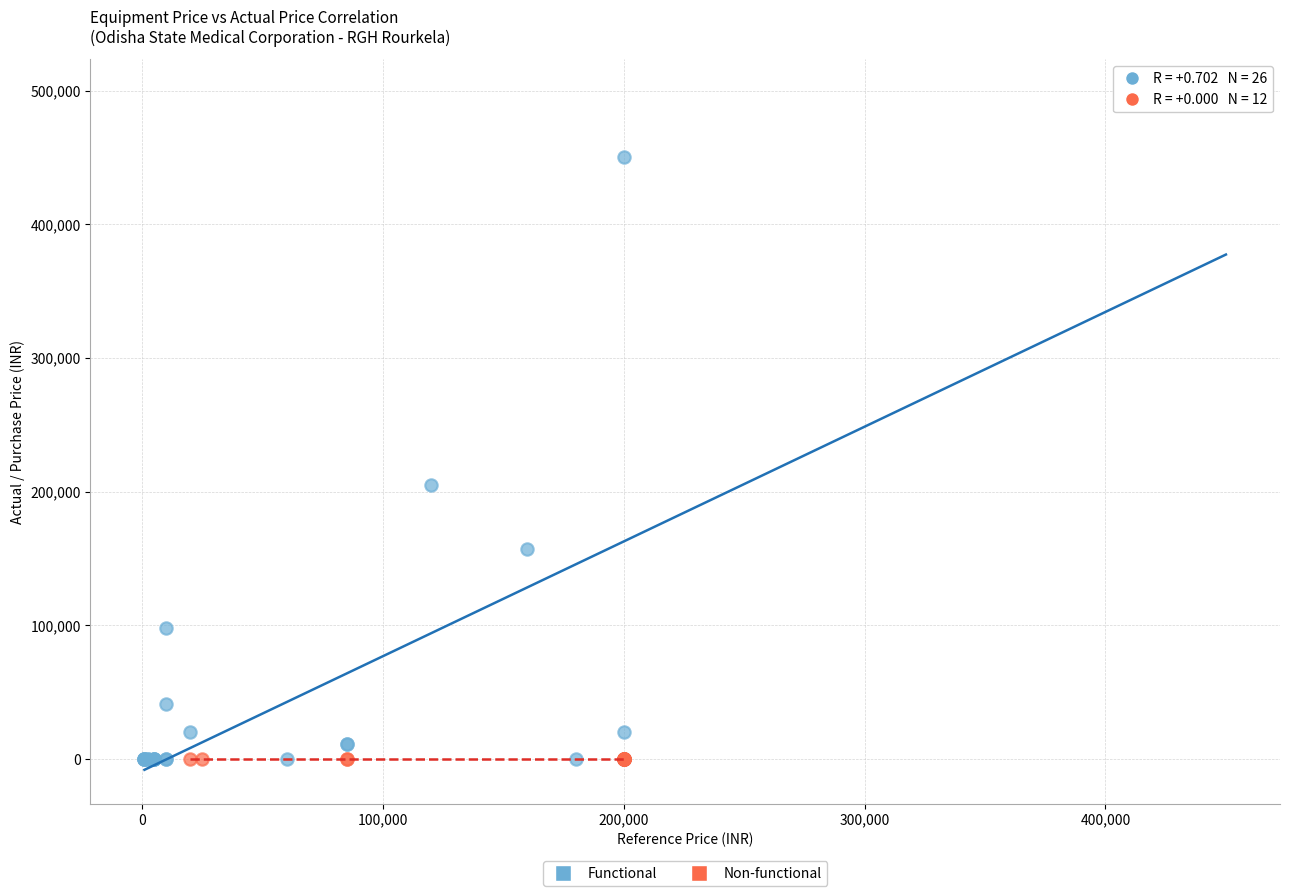

Which series reaches the maximum Y coordinate?

Functional